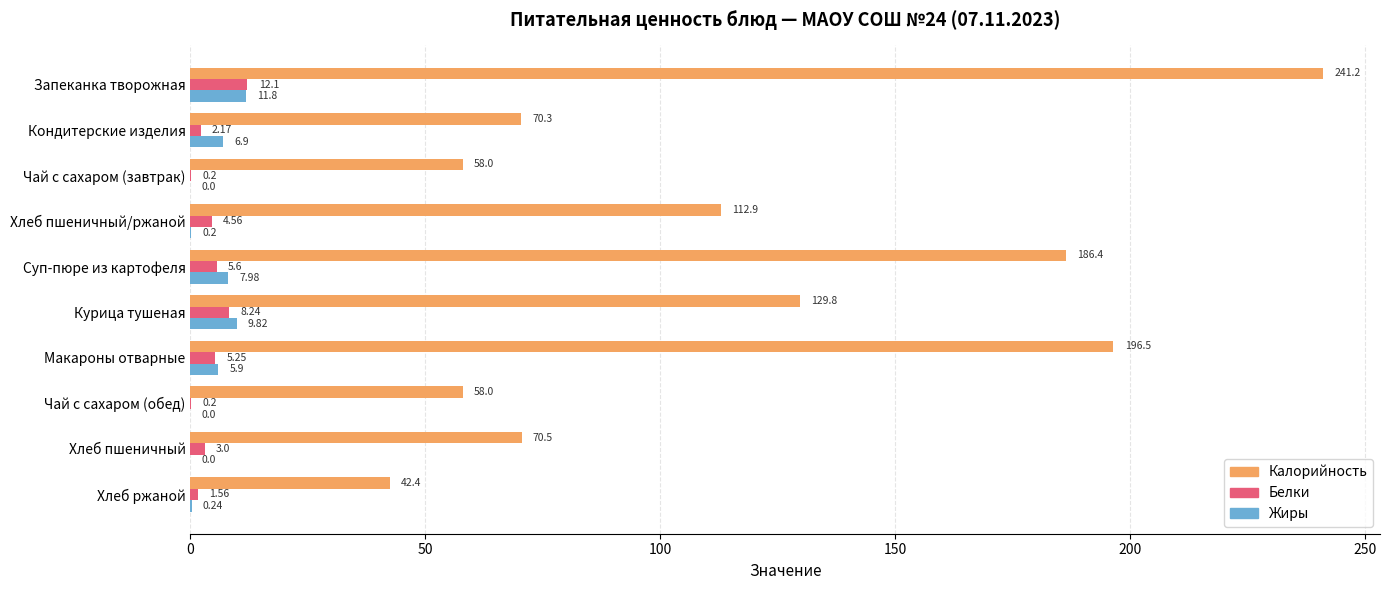

Count the number of categories in the chart.

10